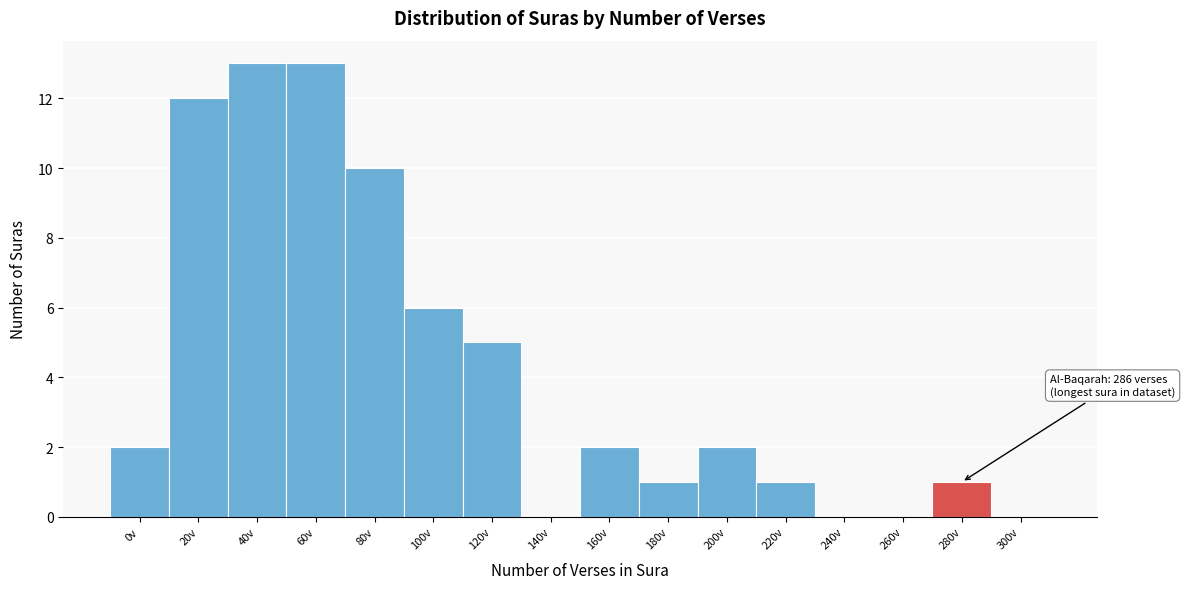

Reading left to right, list all the values displayed in this chart.

0v=2	20v=12	40v=13	60v=13	80v=10	100v=6	120v=5	140v=0	160v=2	180v=1	200v=2	220v=1	240v=0	260v=0	280v=1	300v=0